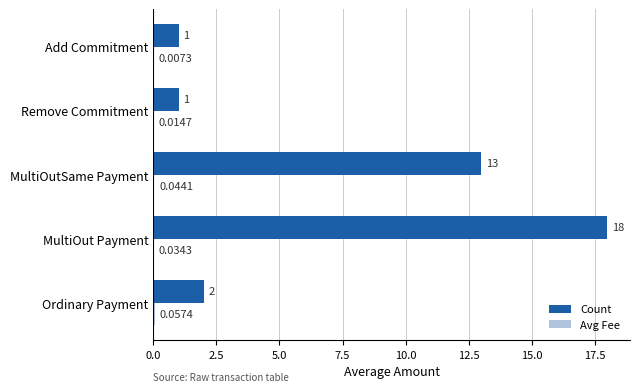

At which label is Count closest to 9?

MultiOutSame Payment